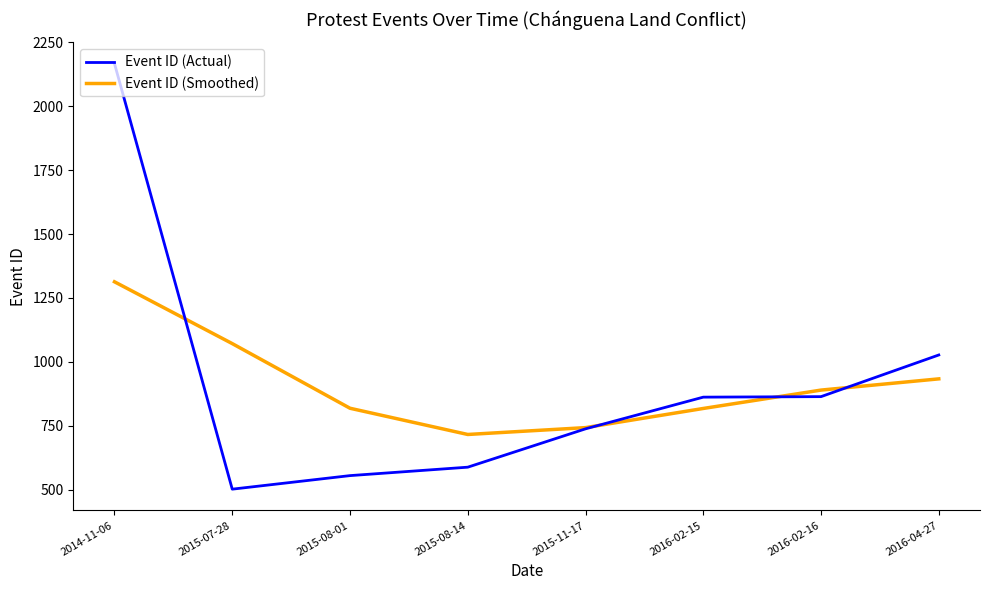

After their last crossing, which series has the higher values: Event ID (Actual) or Event ID (Smoothed)?

Event ID (Actual)